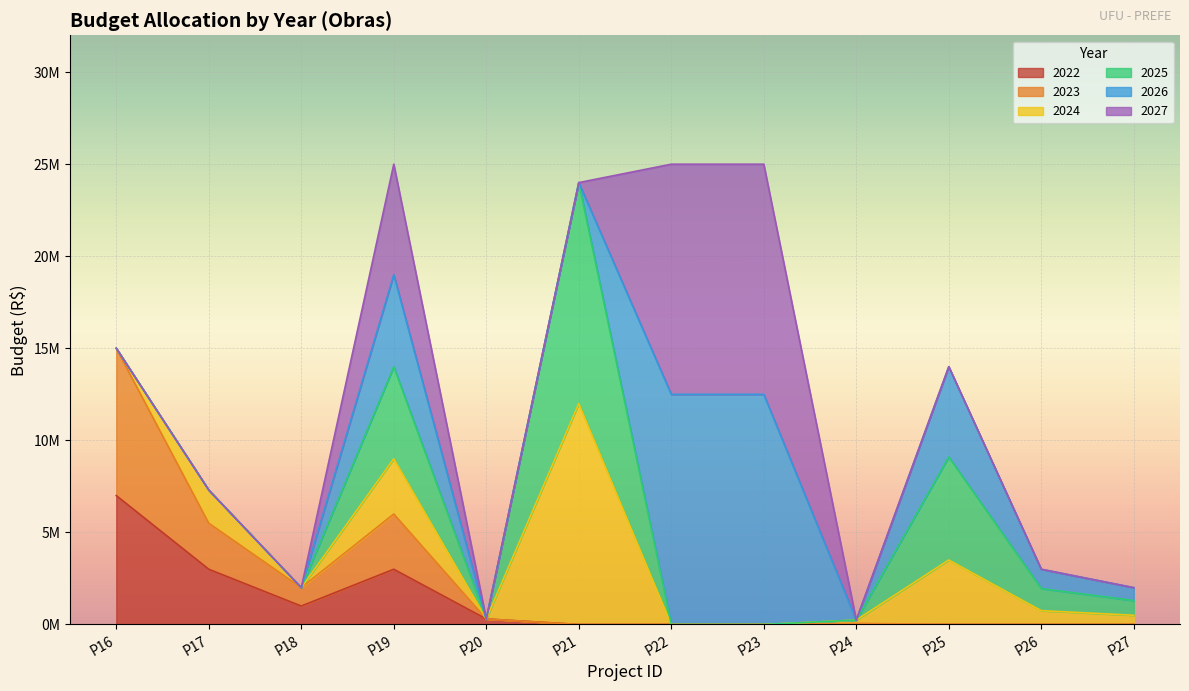

True or false: 2025 and 2024 intersect in this chart.

True